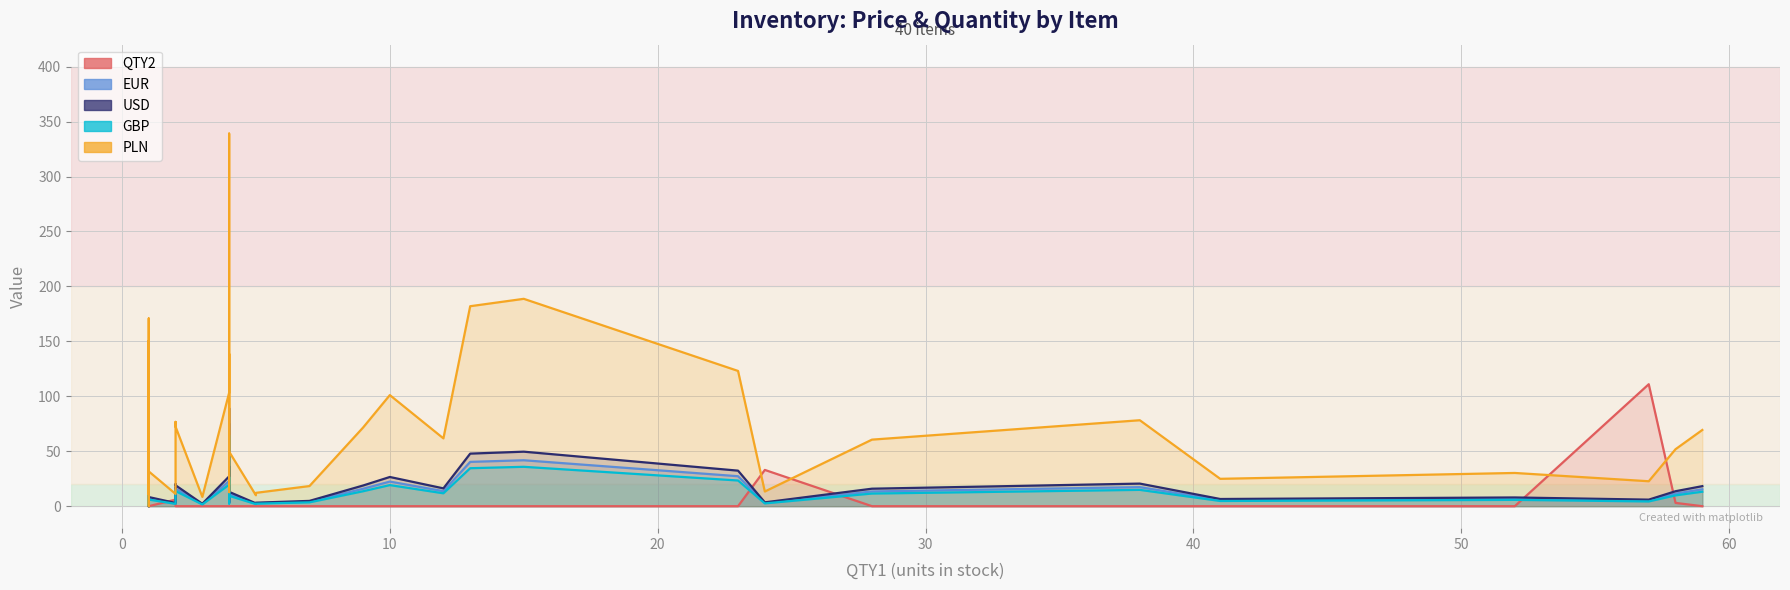

True or false: GBP and USD intersect in this chart.

False